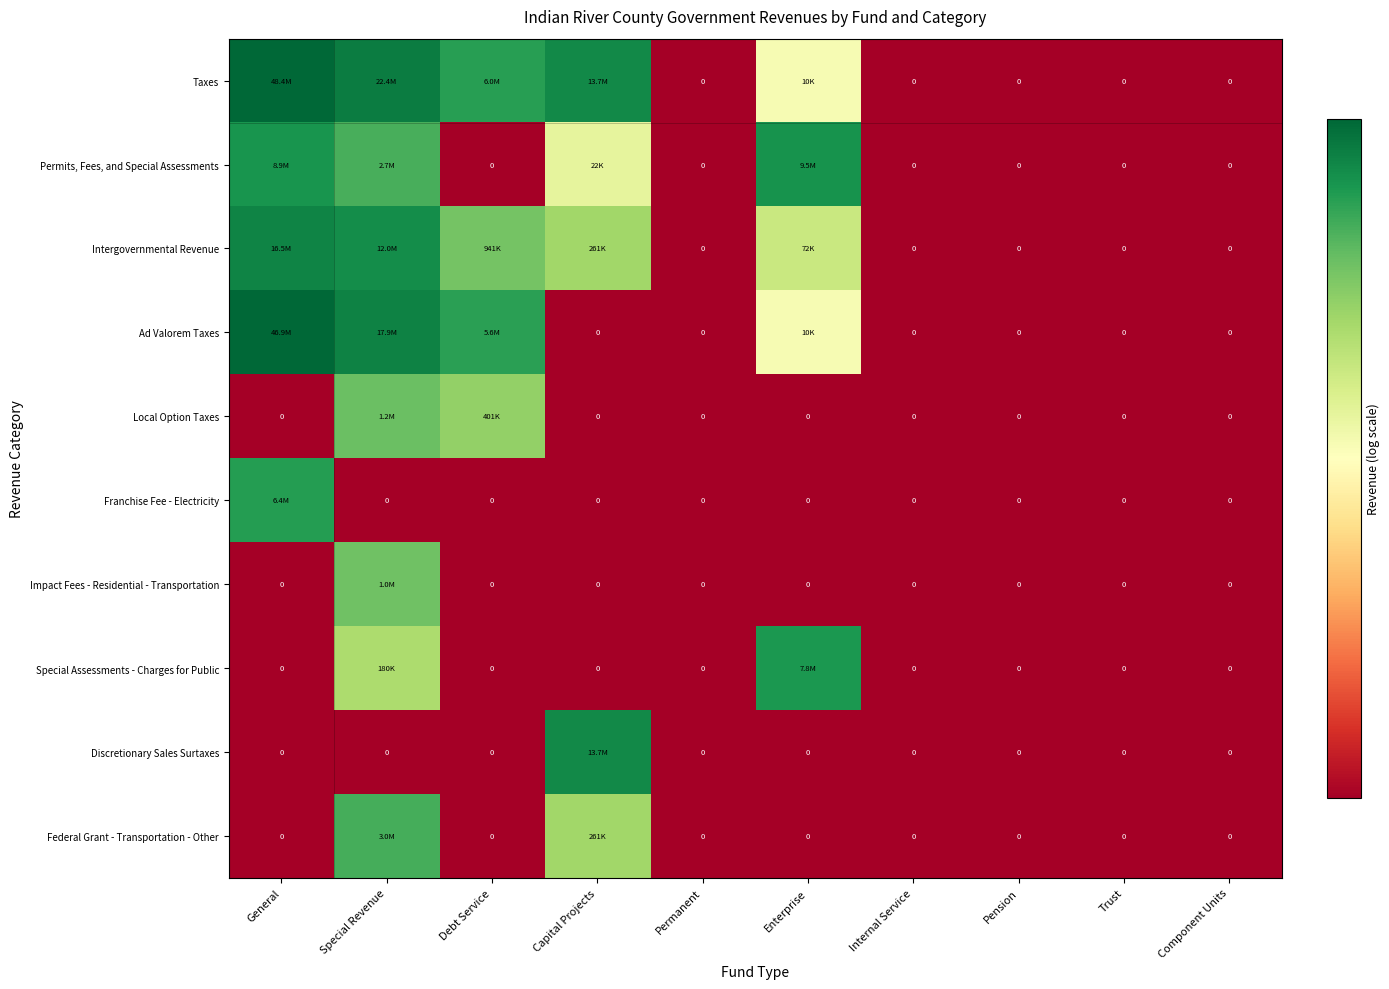

At which category is the sum across all series the highest?

Special Revenue